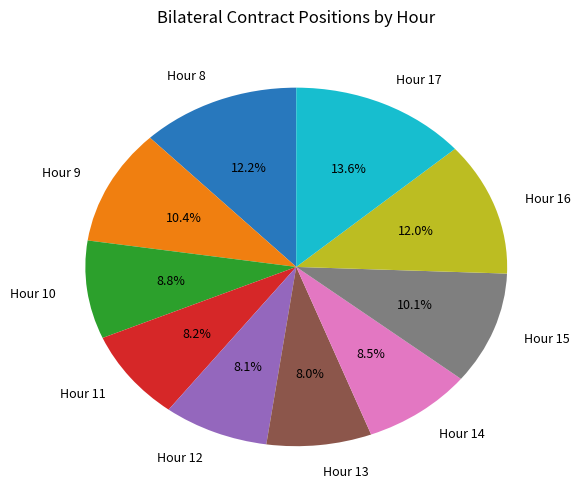

To the nearest percent, what is the average slice percentage?

10%